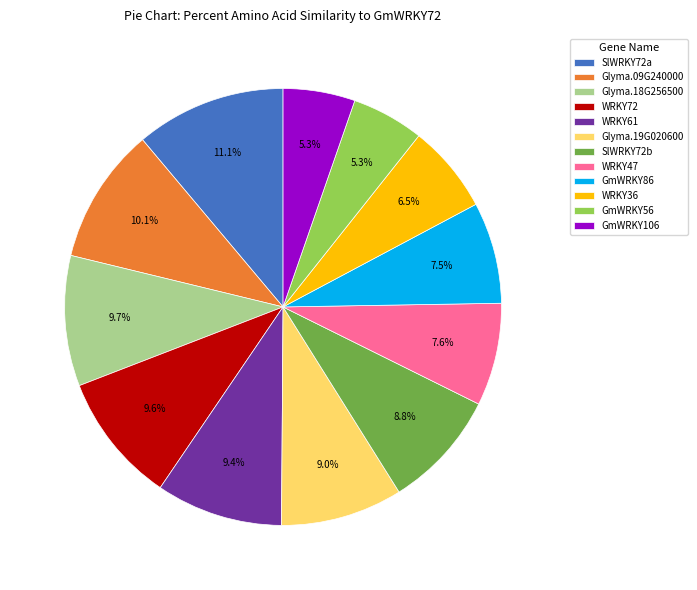

Does any single category account for the majority?

No